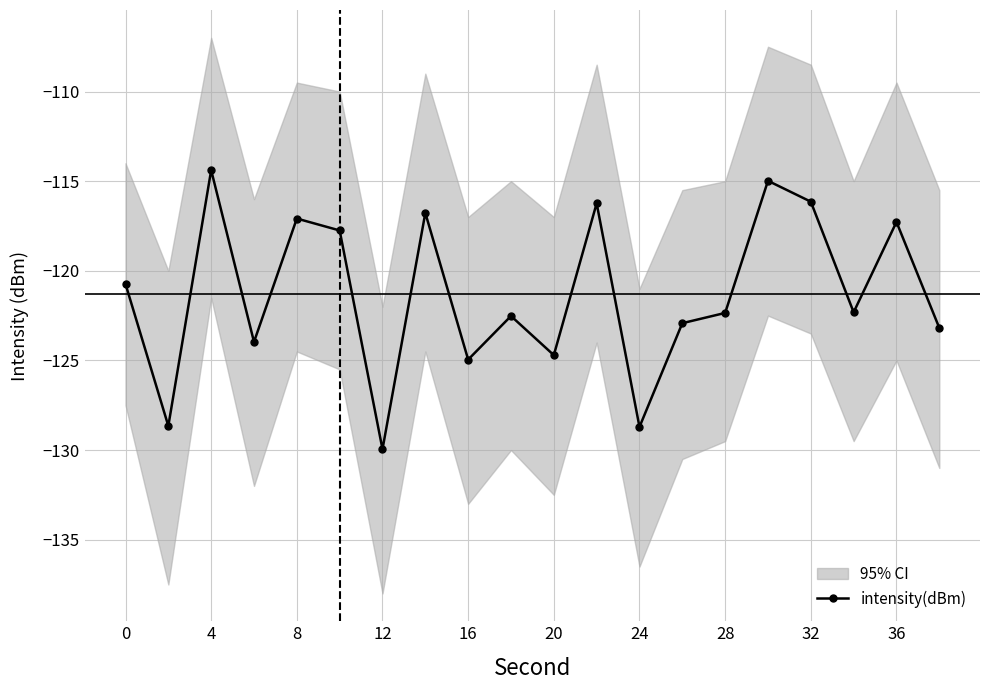

What is the lowest value of the intensity(dBm) series?

-130.0